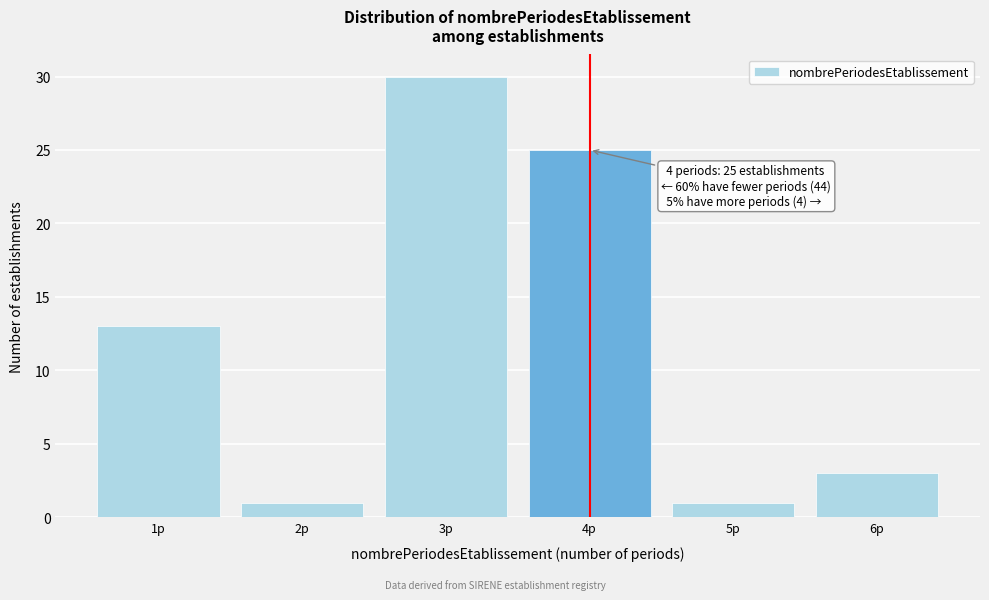

Reading left to right, extract all data points from this chart.

13	1	30	25	1	3